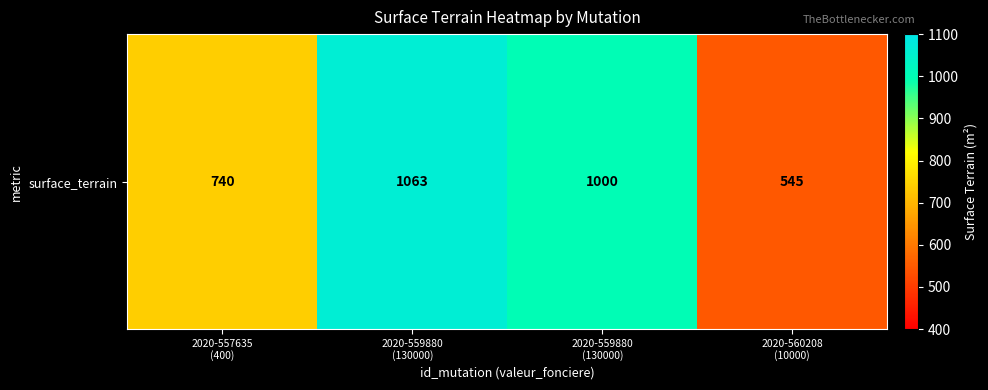

The chart shows a value of 1000 at 2020-559880
(130000). True or false?

True